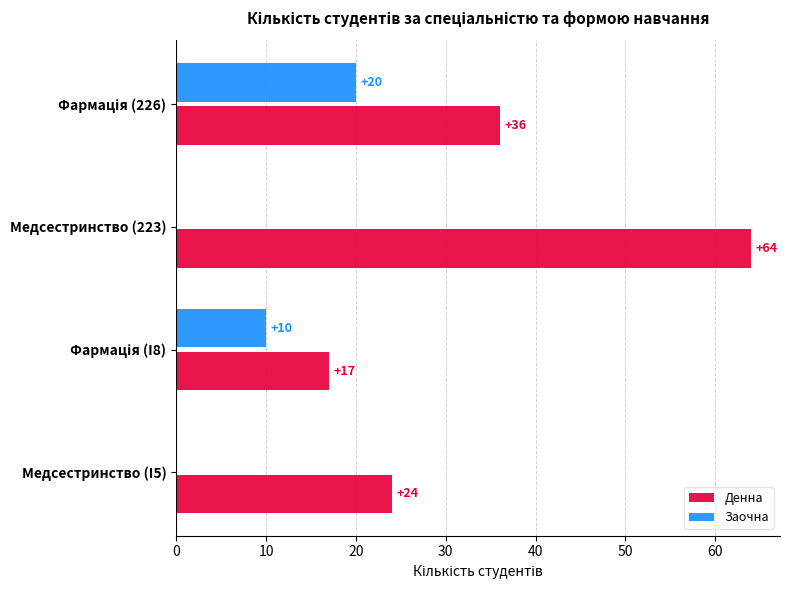

How many Денна values are between 24 and 64?

3